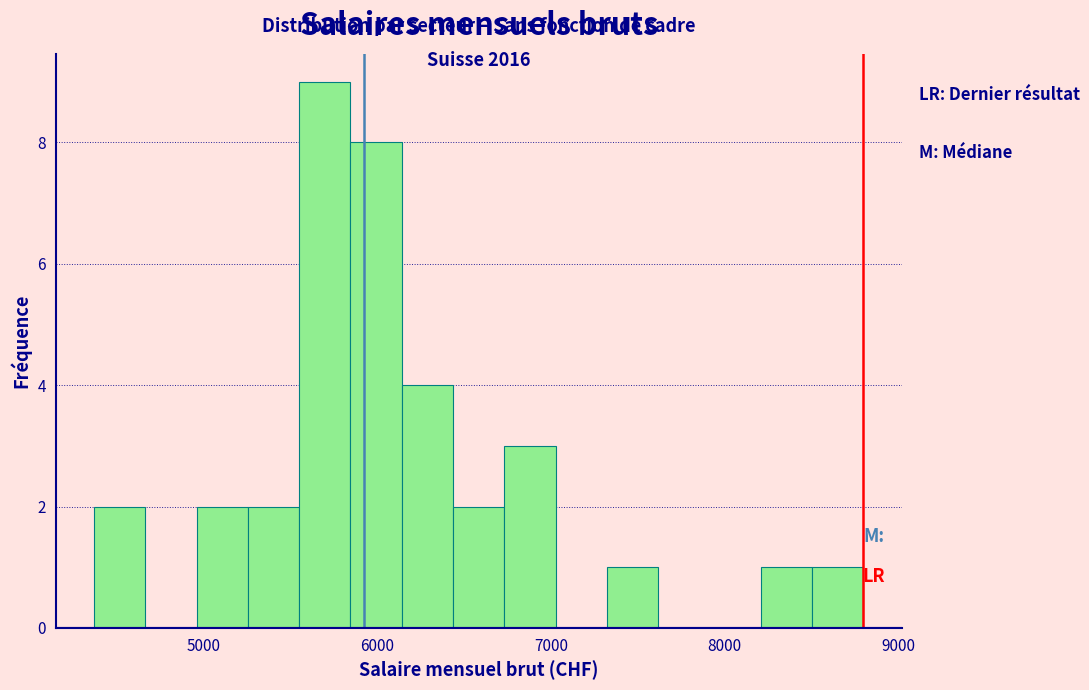

Around what value on the x-axis is the tallest bar? Give the approximate position of its centre, as read against the axis.

5700